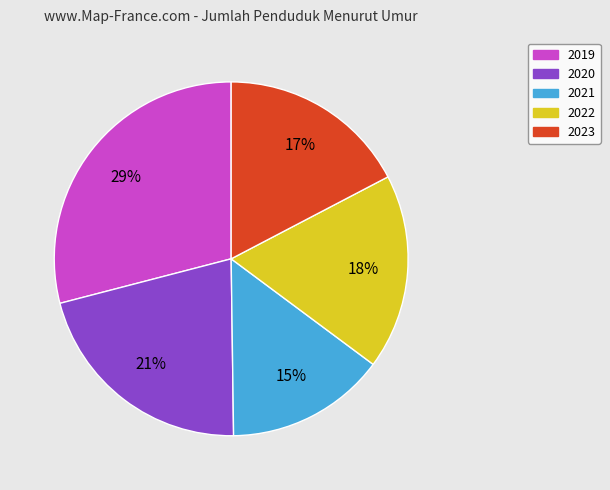

Is it true that 2022 is 3% of the pie?

False